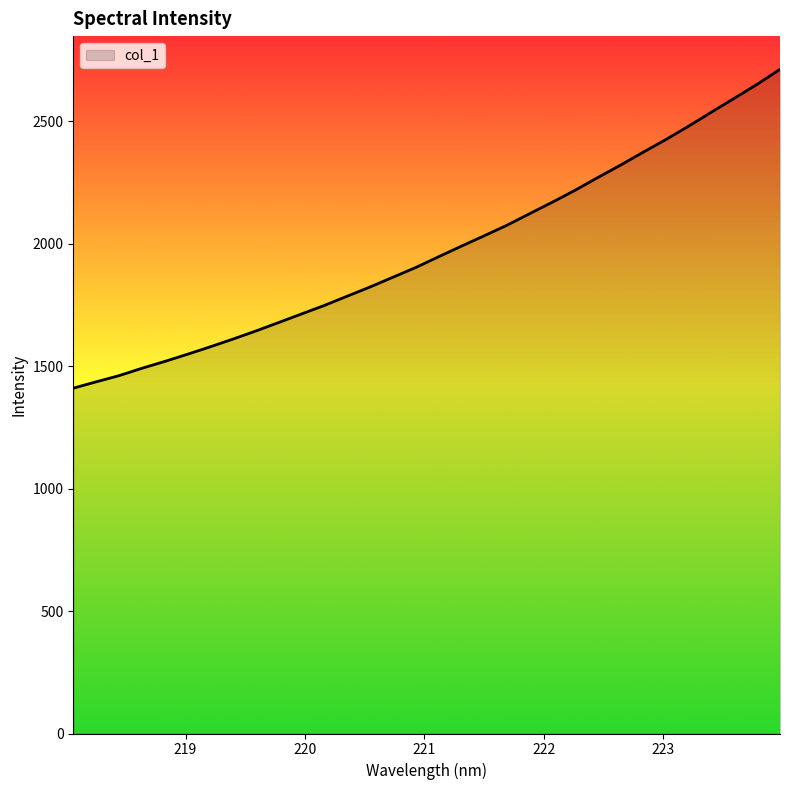

What is the maximum value shown in the chart?

2711.1